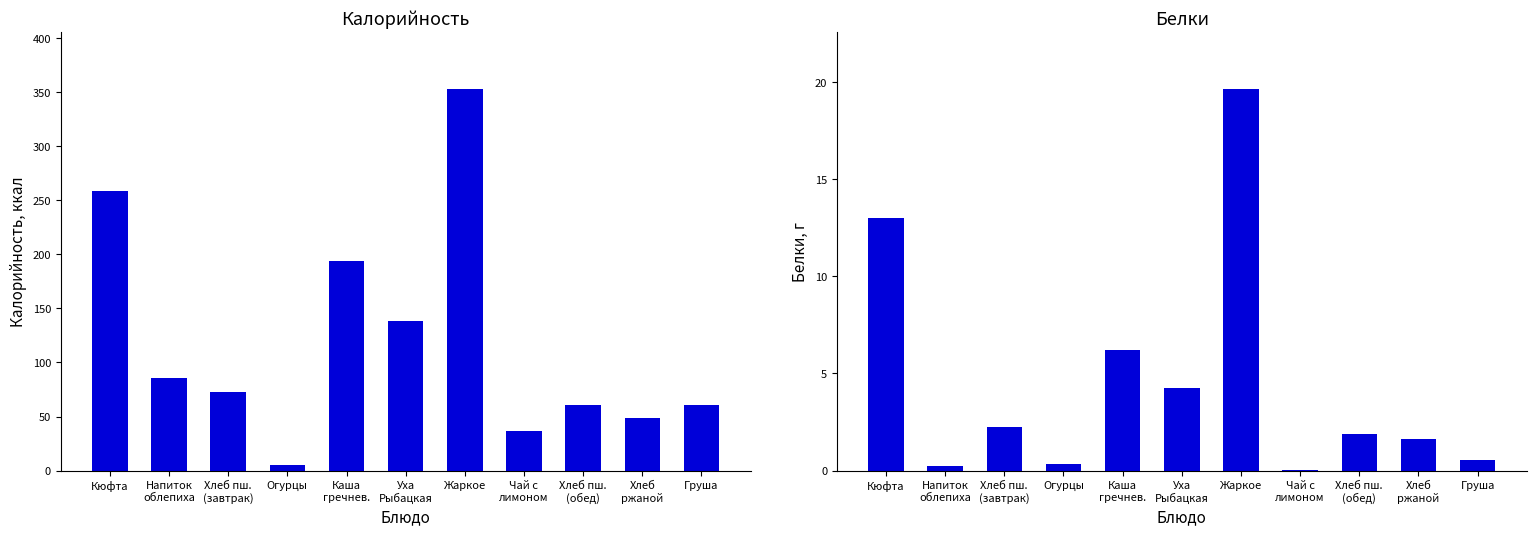

What is the total value across all series at Огурцы?

6.0